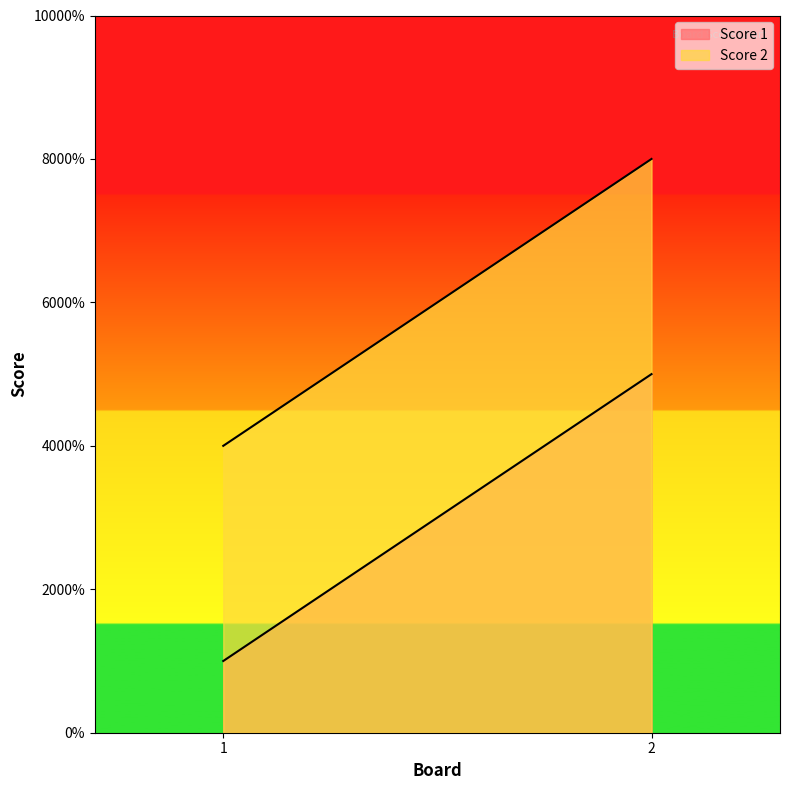

What is the lowest value of the Score 1 series?

1